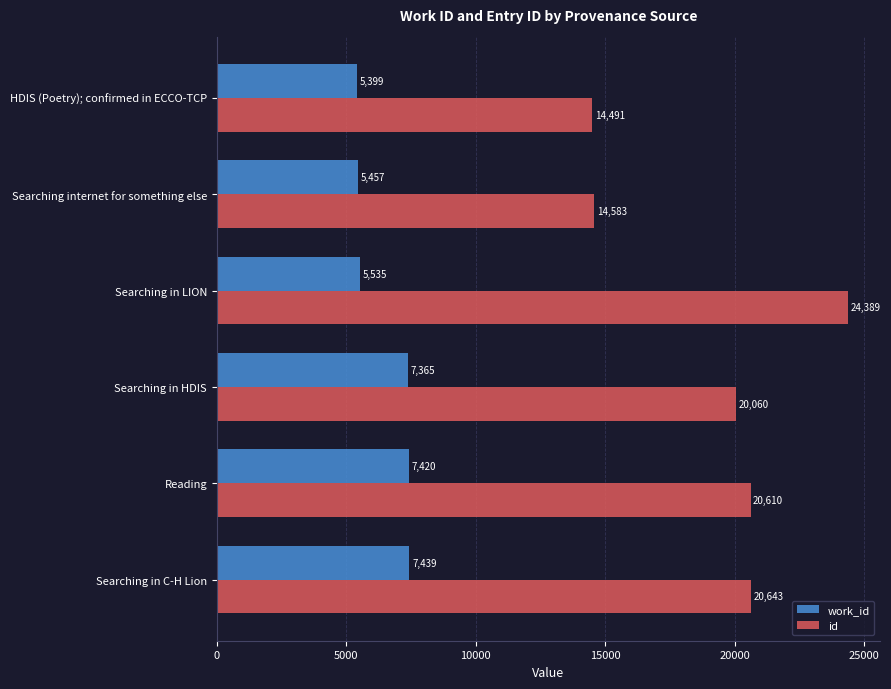

What is the difference between the highest and lowest values at Searching internet for something else?

9126